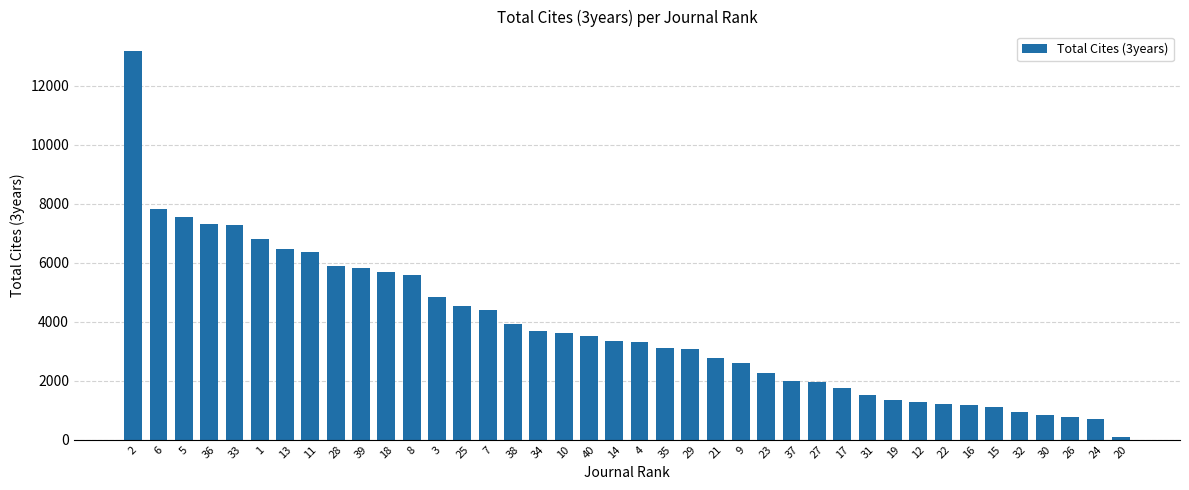

What is the sum of all values?

151437